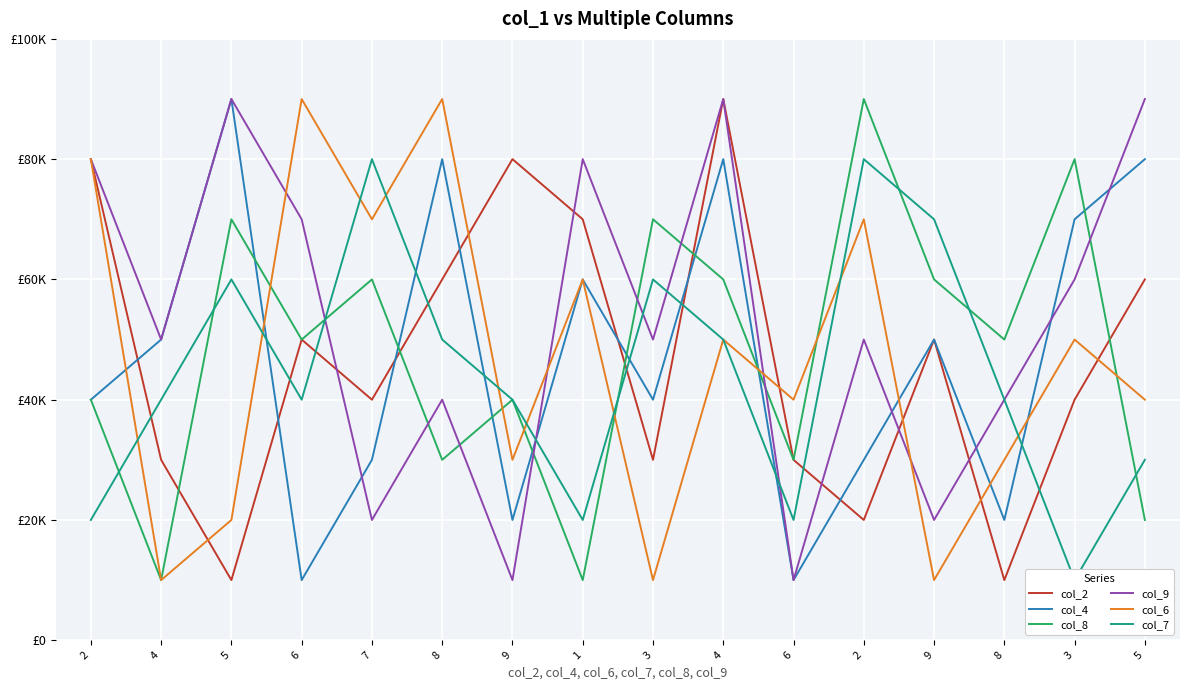

Which series has the widest spread of values?

col_2